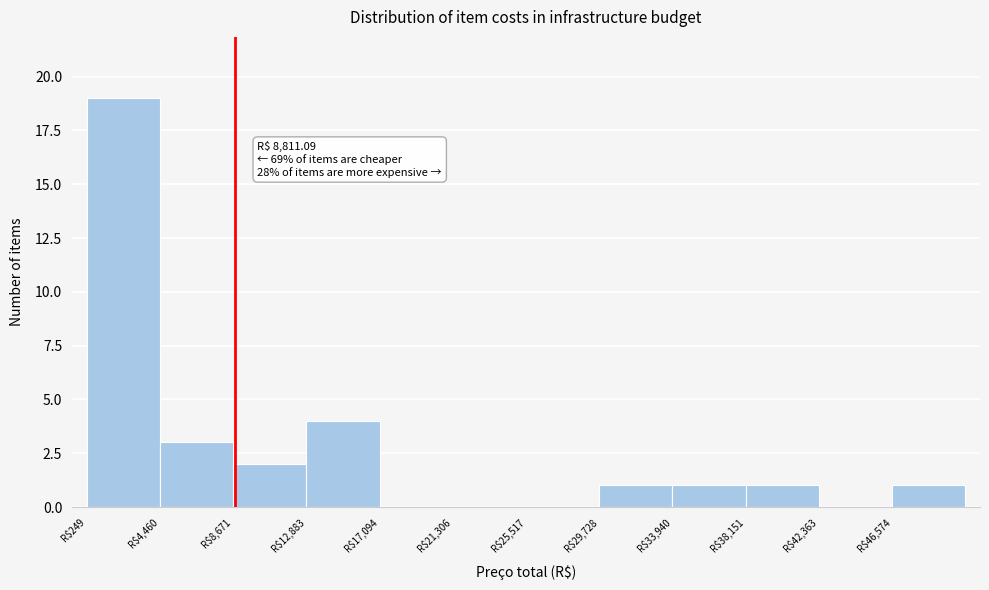

Over which range of the x-axis is the bar tallest?

0 to 4500